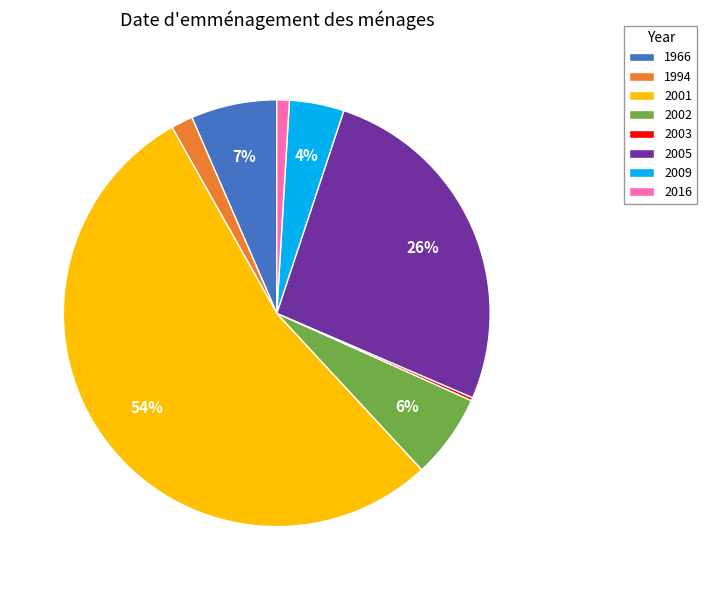

To the nearest percent, what is the average slice percentage?

12%